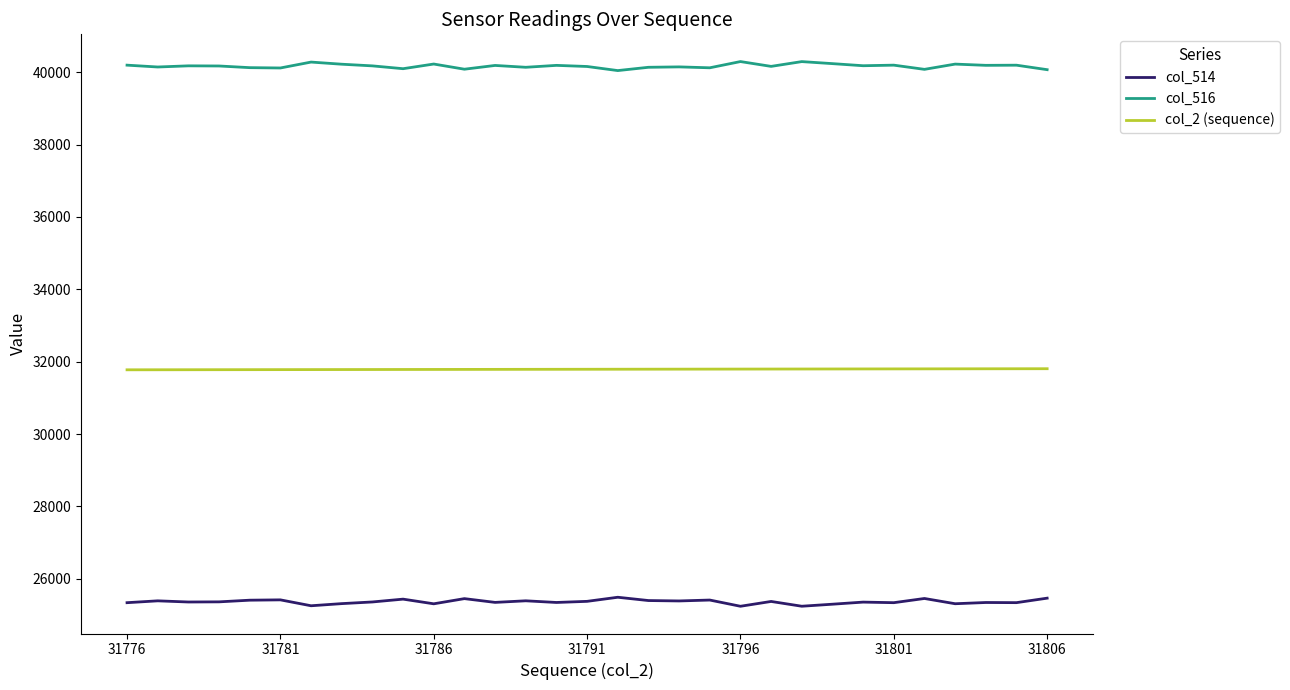

Which series has the largest total across all categories?

col_516